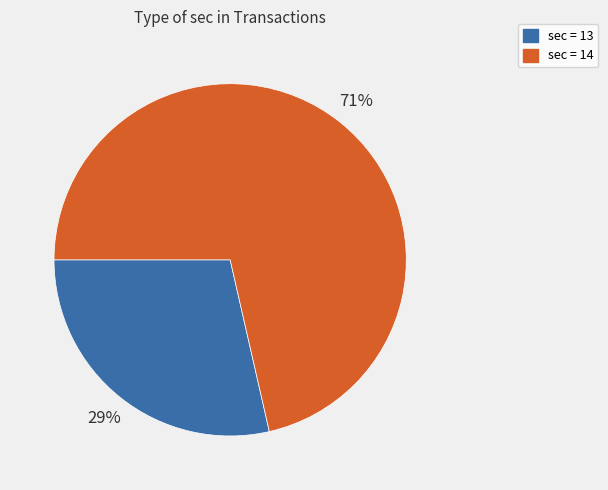

To the nearest percent, what is the average slice percentage?

50%